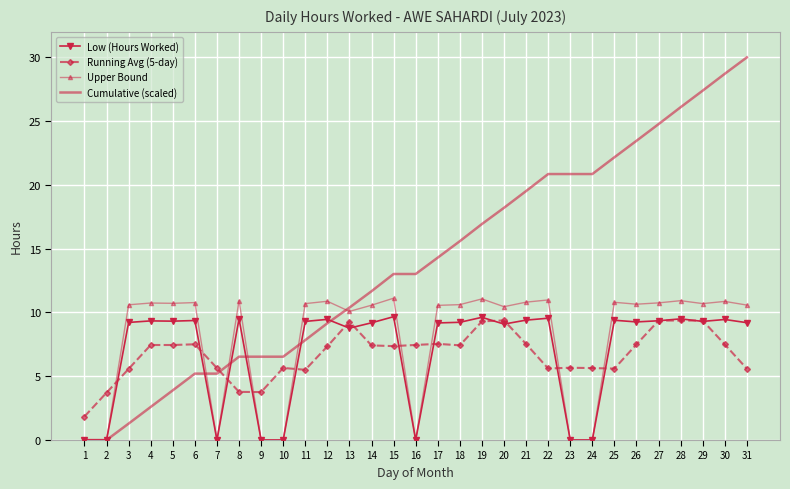

Which series has the largest total across all categories?

Cumulative (scaled)